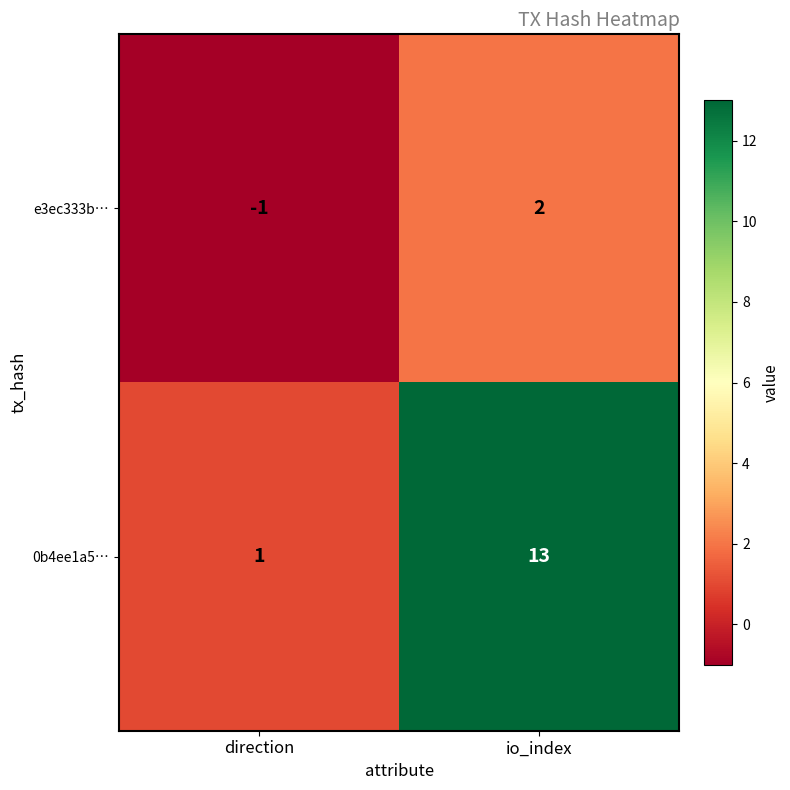

What is the difference between the e3ec333b… values at direction and io_index?

3